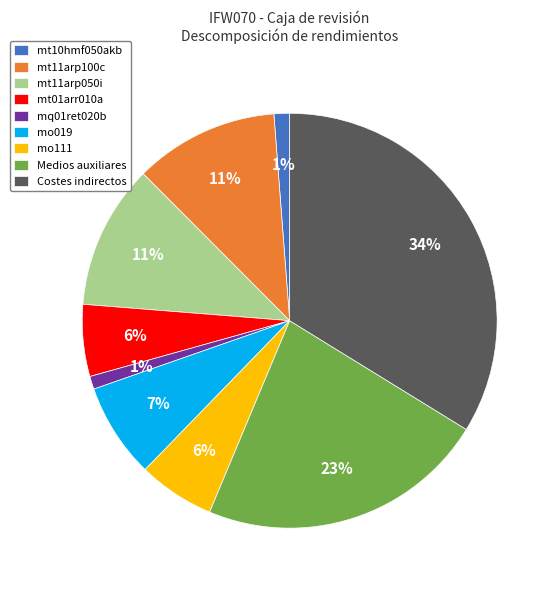

Between mt10hmf050akb and mt11arp050i, which is larger?

mt11arp050i